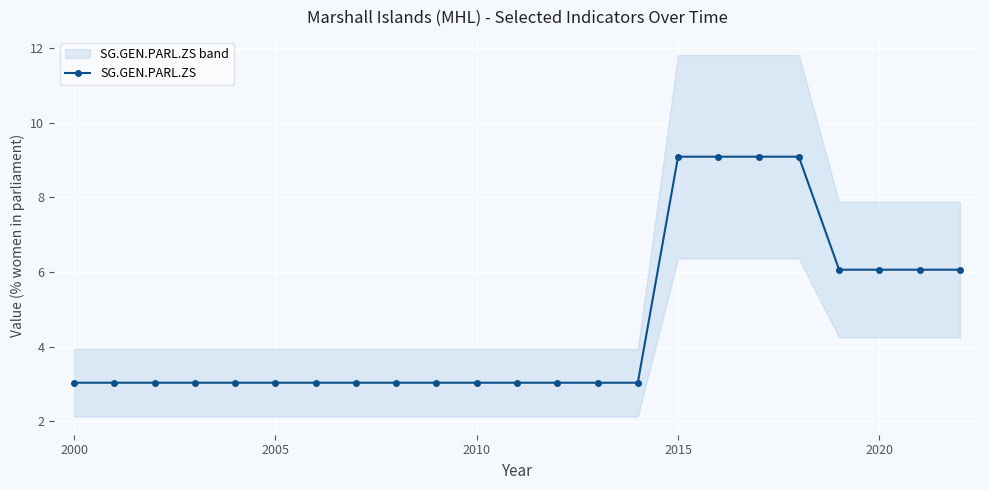

What is the maximum value shown in the chart?

9.1